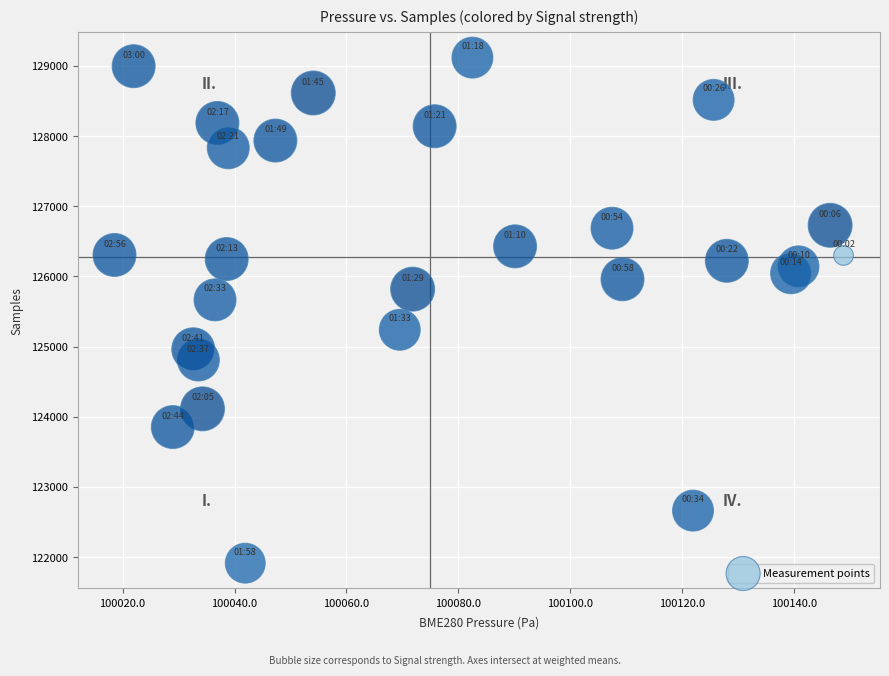

What Y value in the scatter plot is closest to 125516?

125666